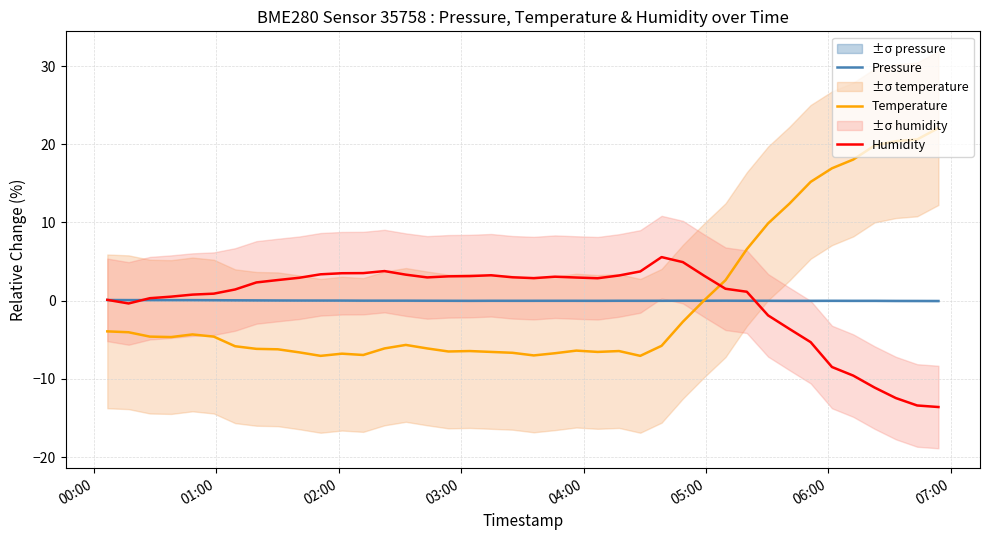

Which series has the largest total across all categories?

Humidity